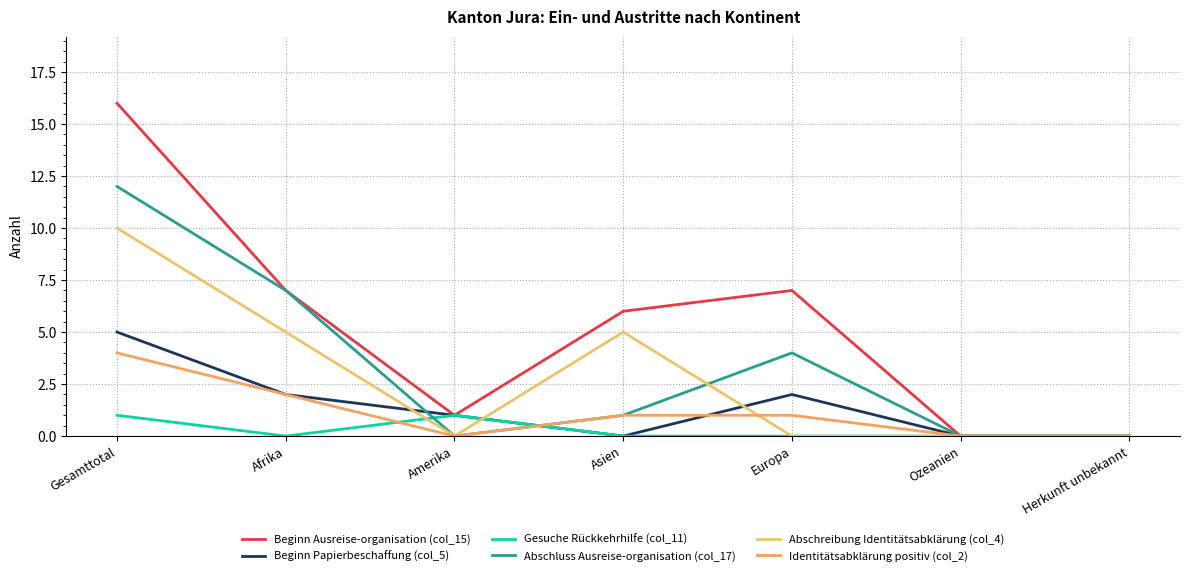

Is this an area chart (filled region under the line)?

No